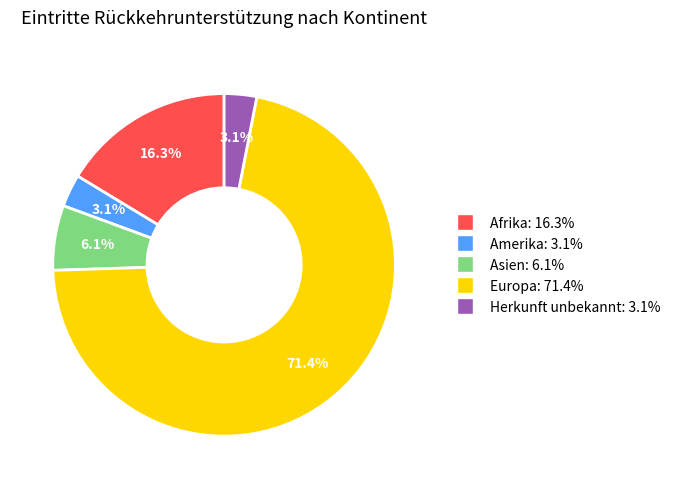

To the nearest percent, what is the difference between the largest and smallest slice percentages?

68%